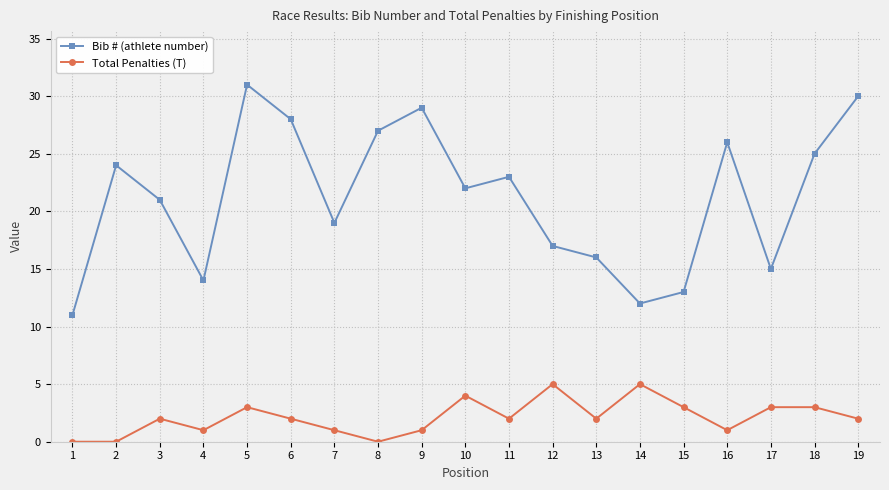

In Bib # (athlete number), how many points are lower than both neighbors (excluding endpoints)?

5